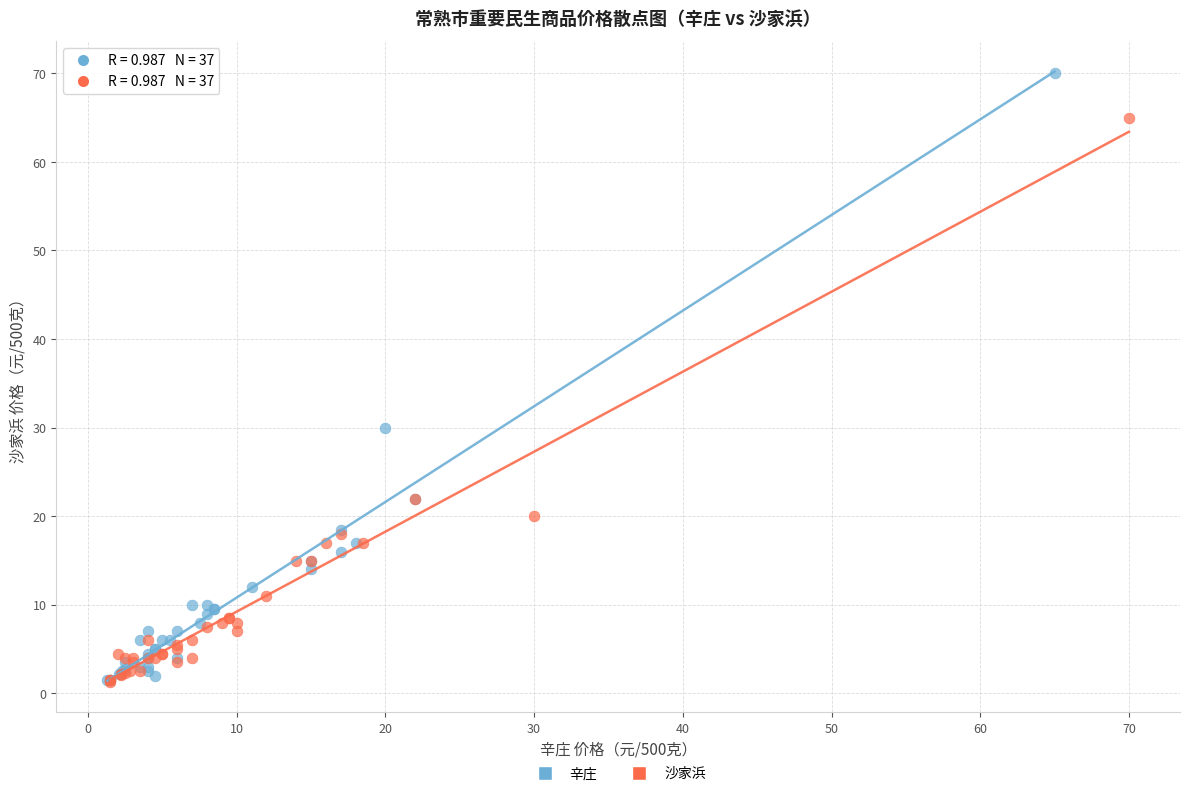

What are all the series names shown in the legend?

辛庄, 沙家浜